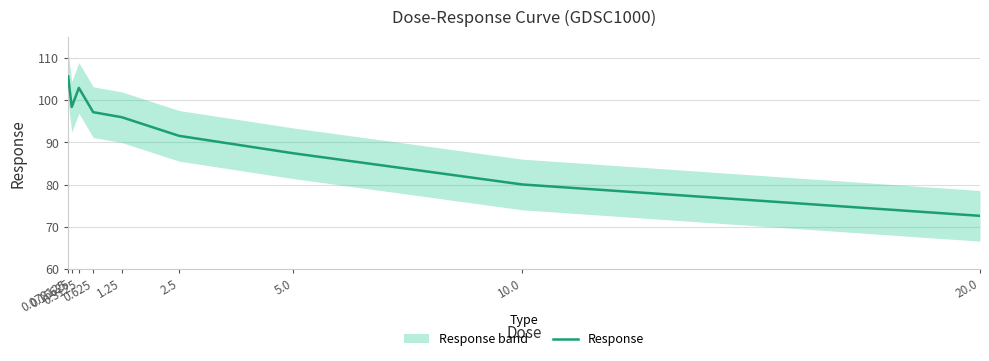

True or false: there are more than 0 points higher than both neighbors.

True